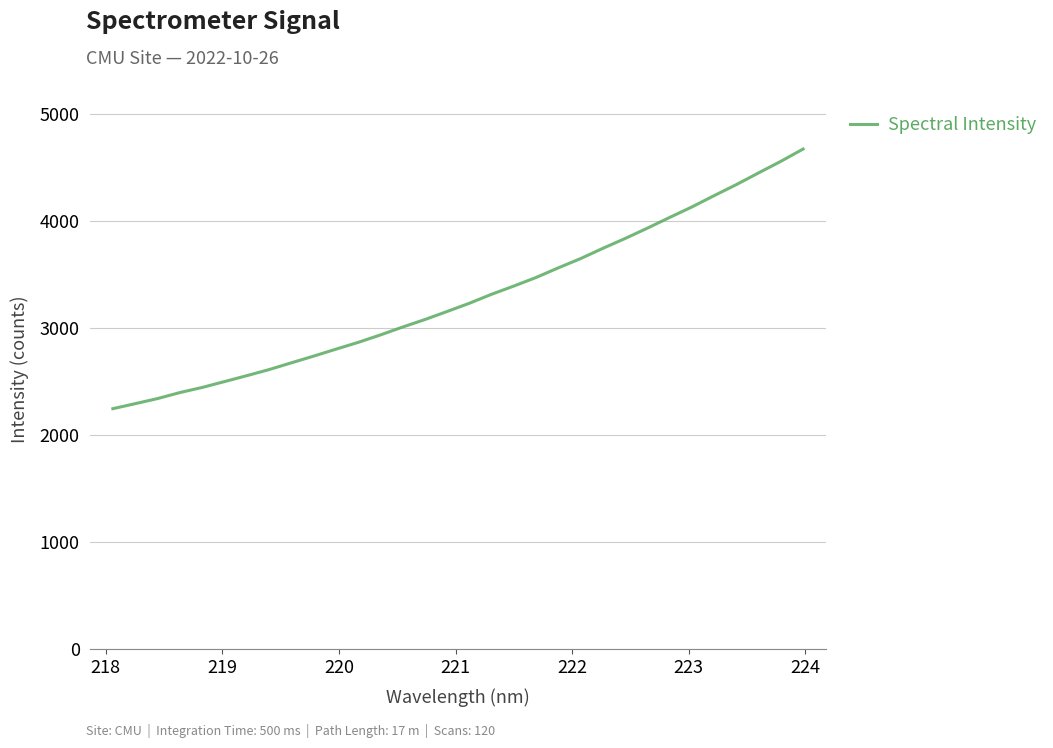

What is the greatest value displayed?

4676.8